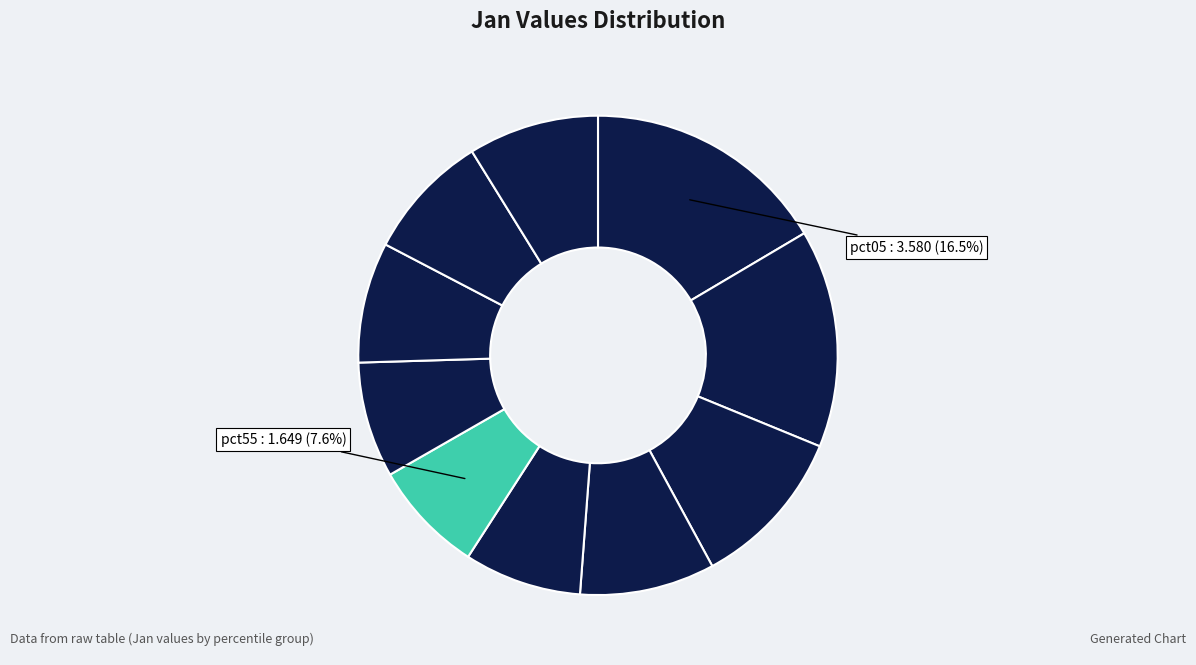

How many segments does this pie chart have?

10